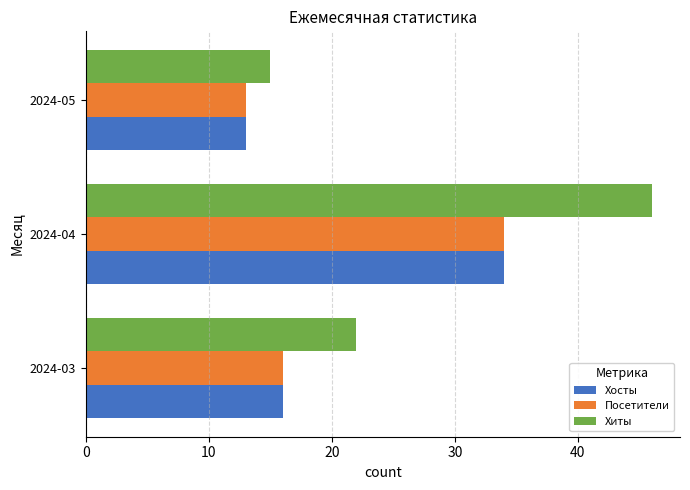

Count the number of categories in the chart.

3